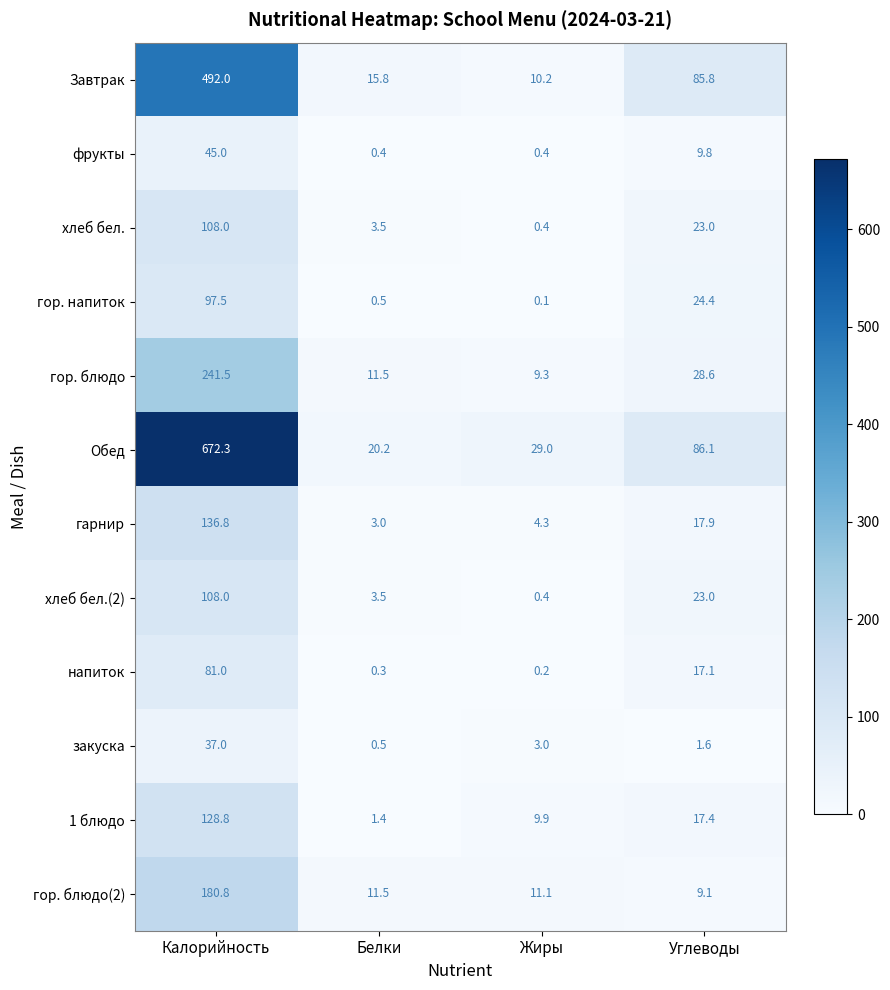

List the labels in order of хлеб бел.(2) value, smallest first.

Жиры, Белки, Углеводы, Калорийность